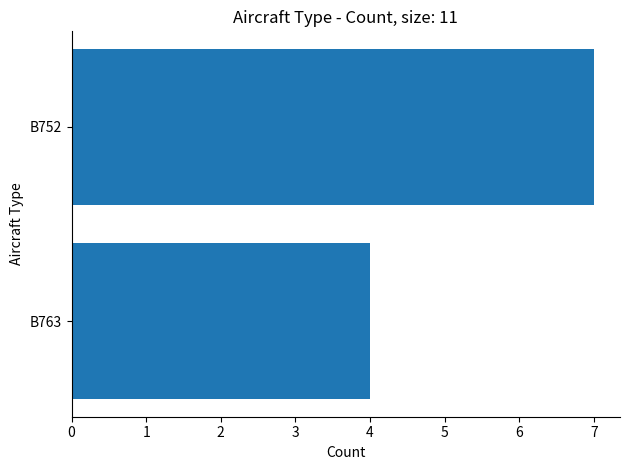

Reading top to bottom, list all the values displayed in this chart.

B752=7	B763=4